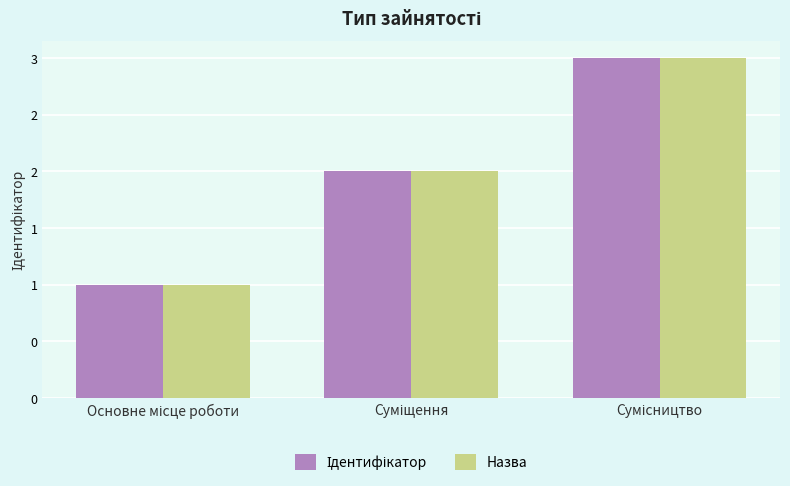

Does the chart contain any negative values?

No